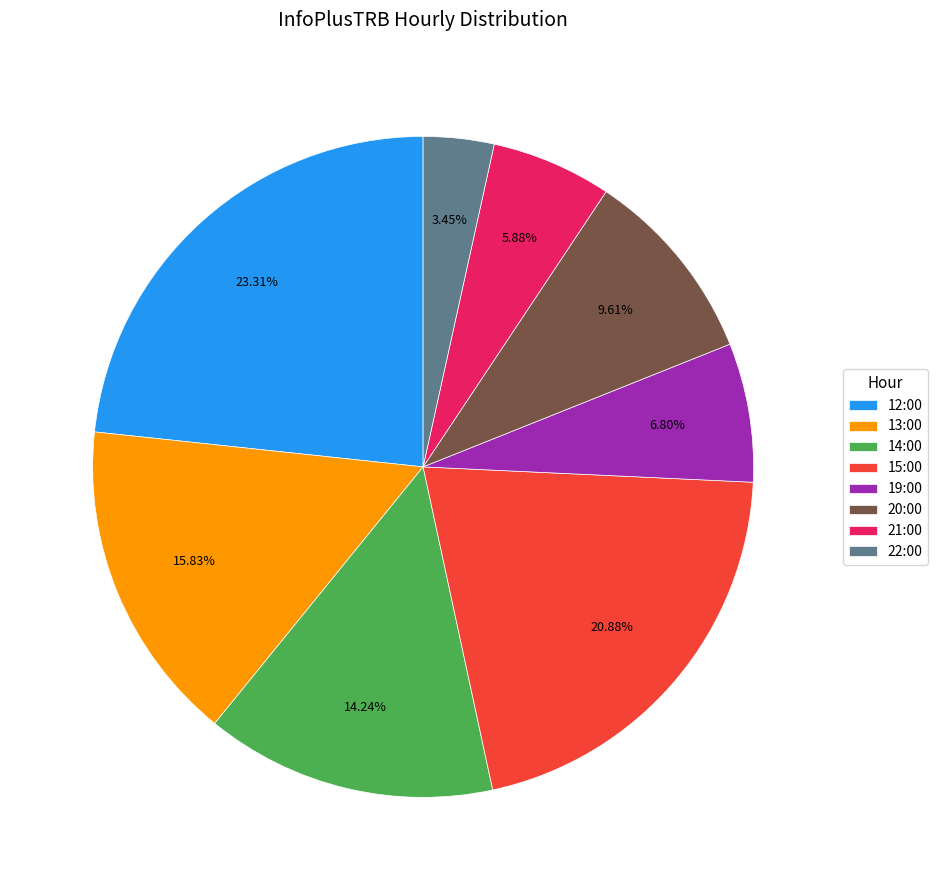

Which category has the biggest portion of the pie?

12:00